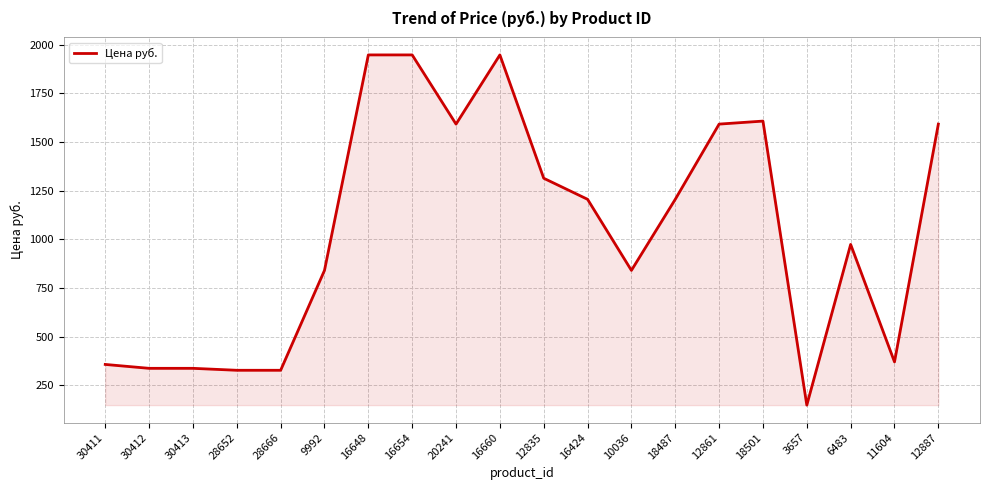

Reading left to right, extract all data points from this chart.

357.0	337.0	337.0	327.0	327.0	840.0	1946.7	1946.7	1591.3	1946.7	1313.2	1205.1	840.0	1205.1	1591.3	1606.8	148.0	973.4	370.0	1591.3